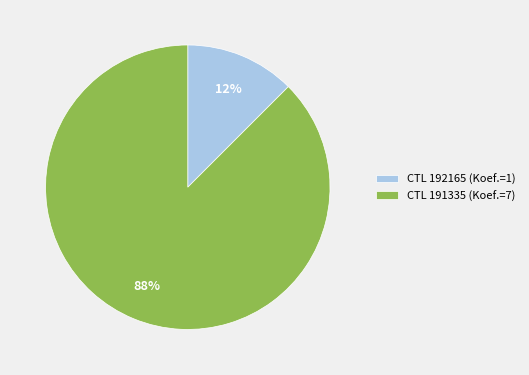

What is the majority slice?

CTL 191335 (Koef.=7)